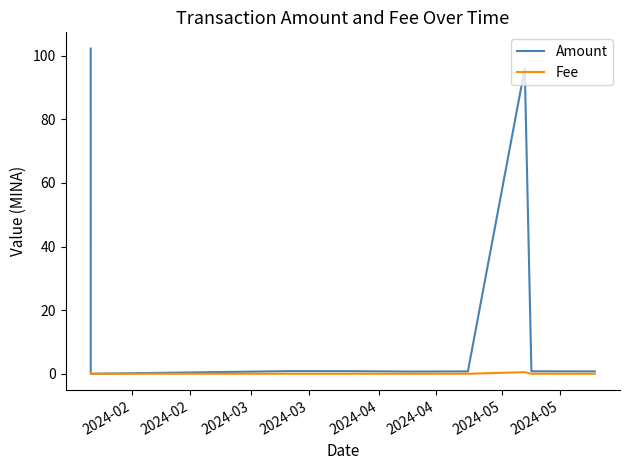

Which series has the largest total across all categories?

Amount